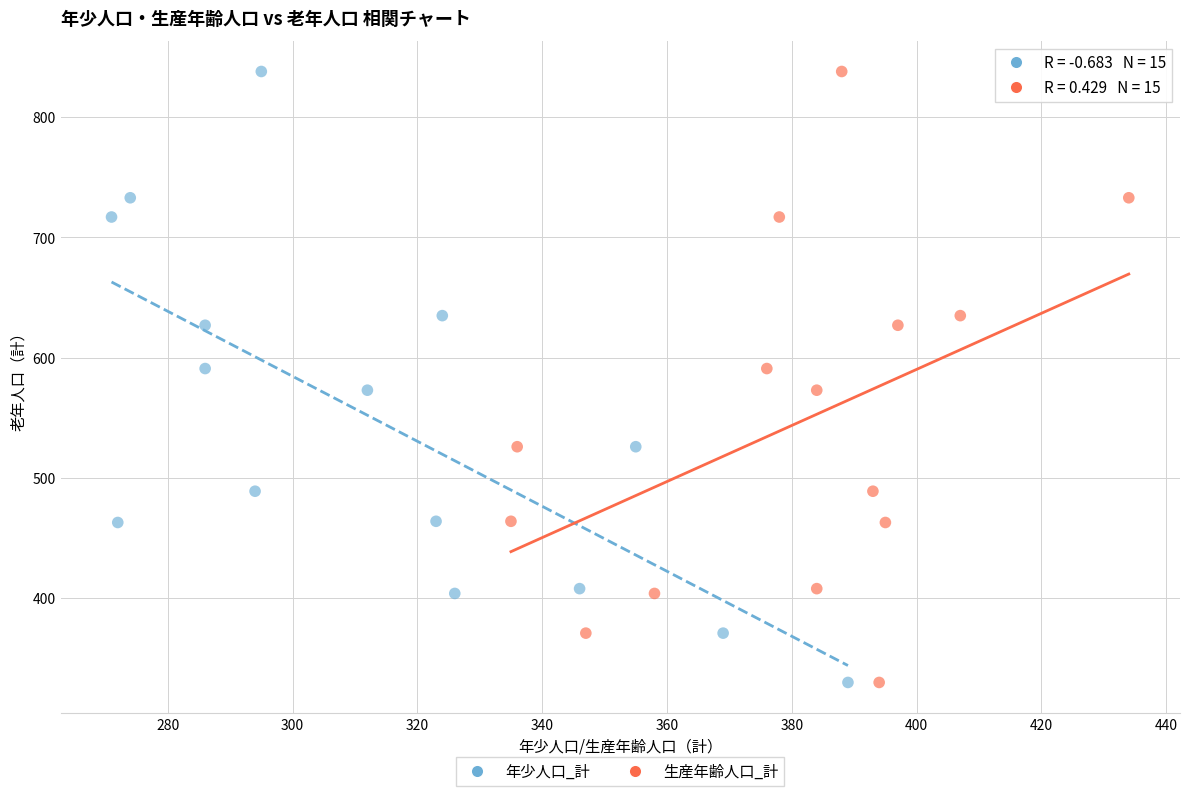

What are all the series names shown in the legend?

年少人口_計, 生産年齢人口_計